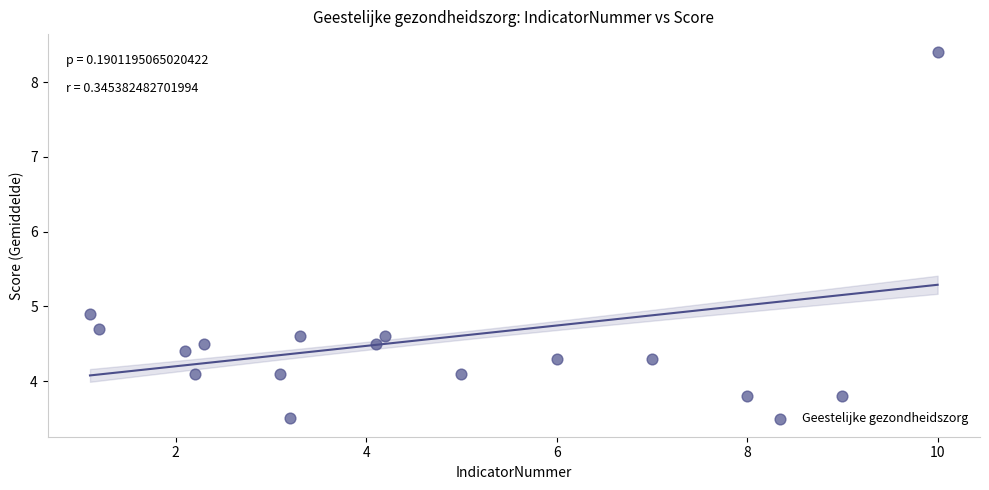

What Y value in the scatter plot is closest to 5?

4.9